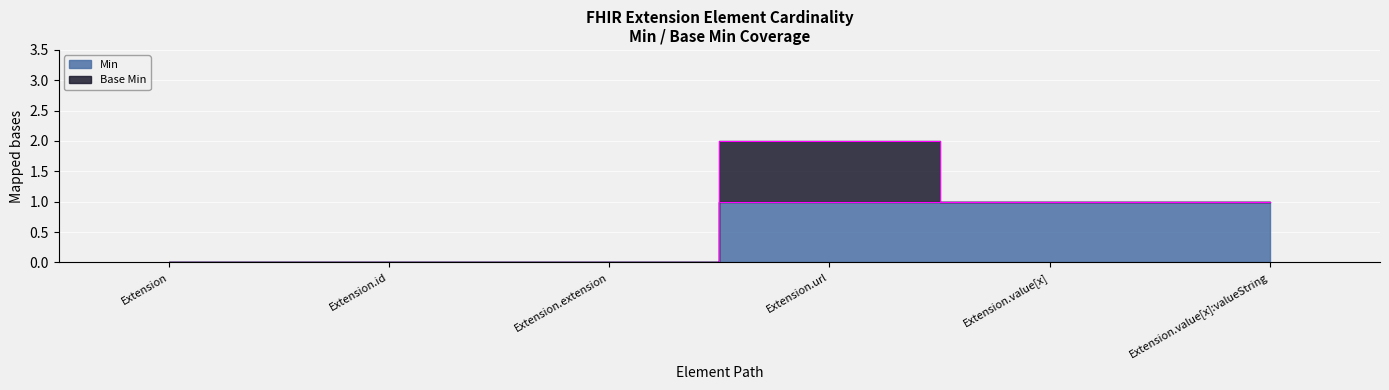

The chart shows a value of 0 at Extension.value[x]:valueString. True or false?

False